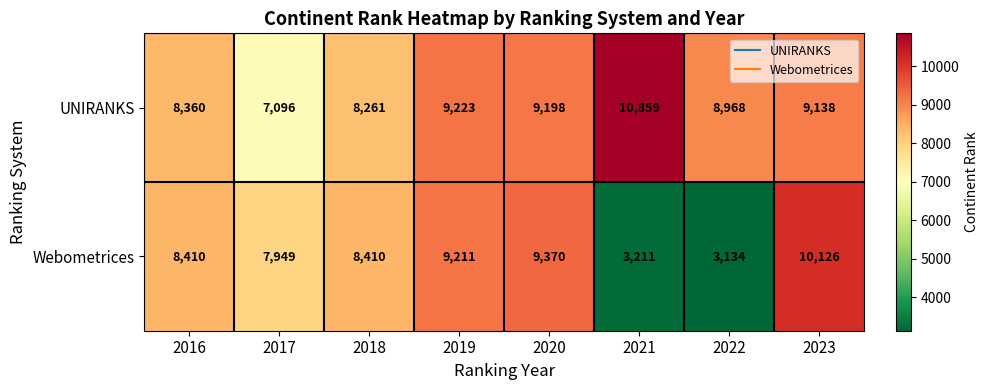

Reading left to right, list all the values displayed in this chart.

UNIRANKS: 2016=8360	2017=7096	2018=8261	2019=9223	2020=9198	2021=10859	2022=8968	2023=9138
Webometrices: 2016=8410	2017=7949	2018=8410	2019=9211	2020=9370	2021=3211	2022=3134	2023=10126